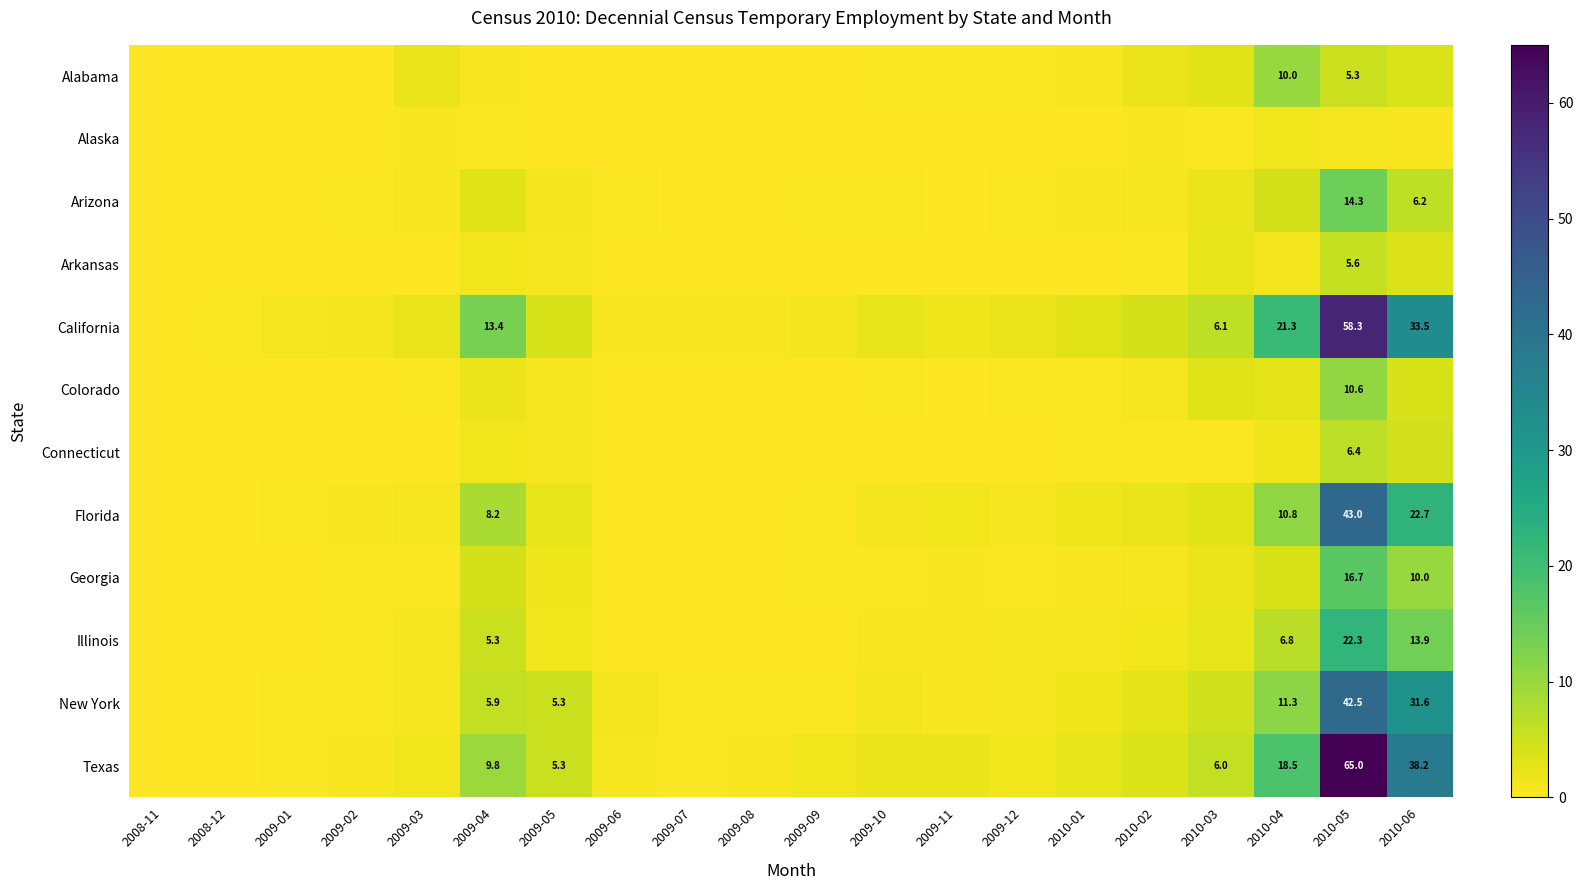

The value of Texas at 2010-03 is 8.5. True or false?

False